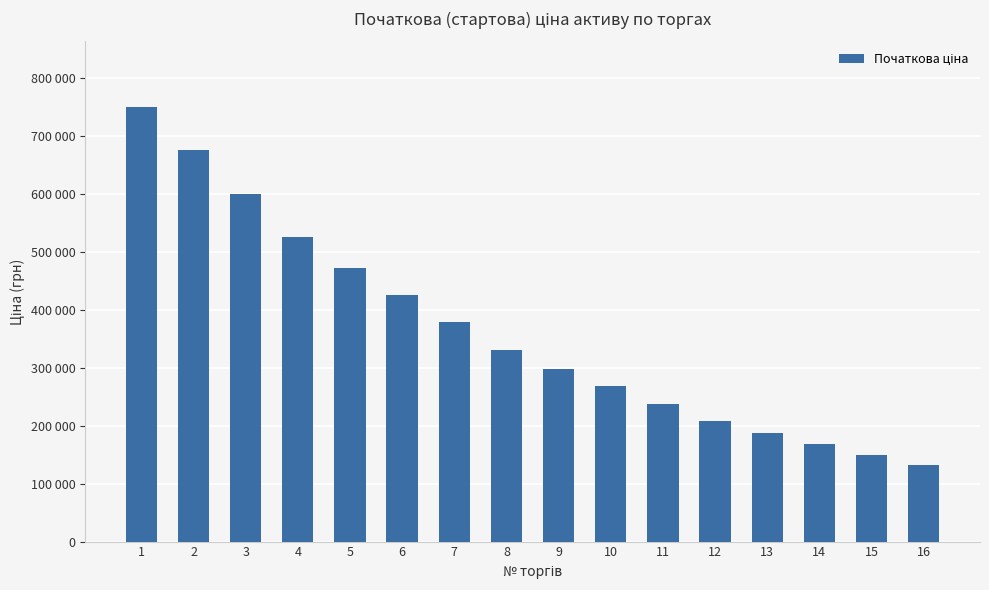

The value at 1 is 750062.8. True or false?

True